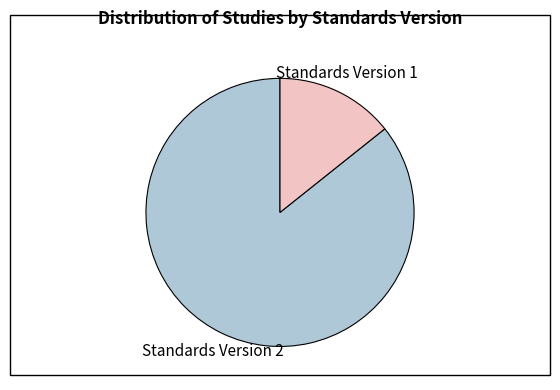

Is there a majority slice in this chart?

Yes